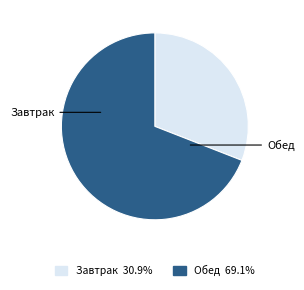

Does any single category account for the majority?

Yes